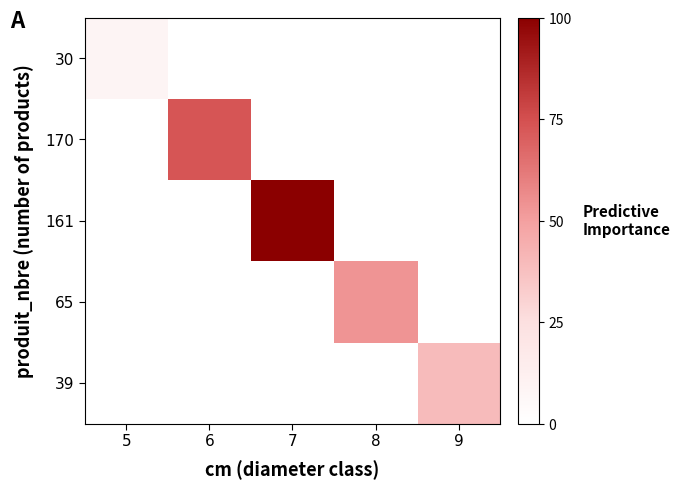

Reading left to right, list all the values displayed in this chart.

30: 5=8.7	6=0.0	7=0.0	8=0.0	9=0.0
170: 5=0.0	6=73.3	7=0.0	8=0.0	9=0.0
161: 5=0.0	6=0.0	7=100.0	8=0.0	9=0.0
65: 5=0.0	6=0.0	7=0.0	8=53.7	9=0.0
39: 5=0.0	6=0.0	7=0.0	8=0.0	9=39.1